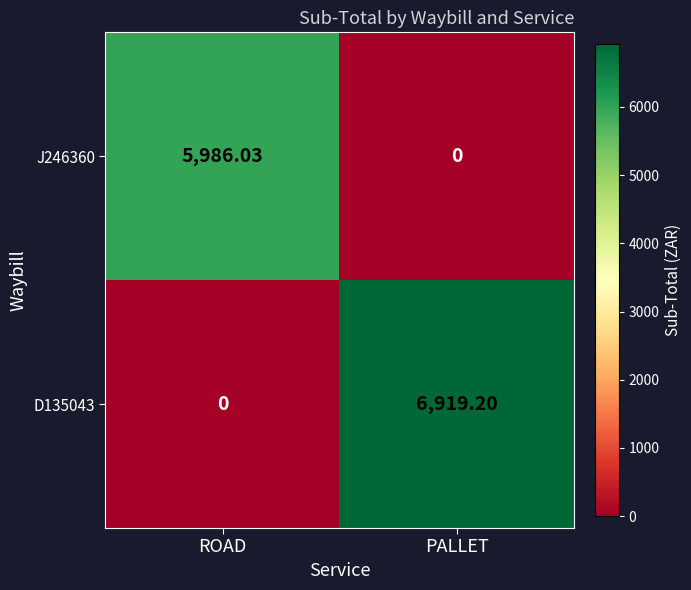

Count the number of categories in the chart.

2